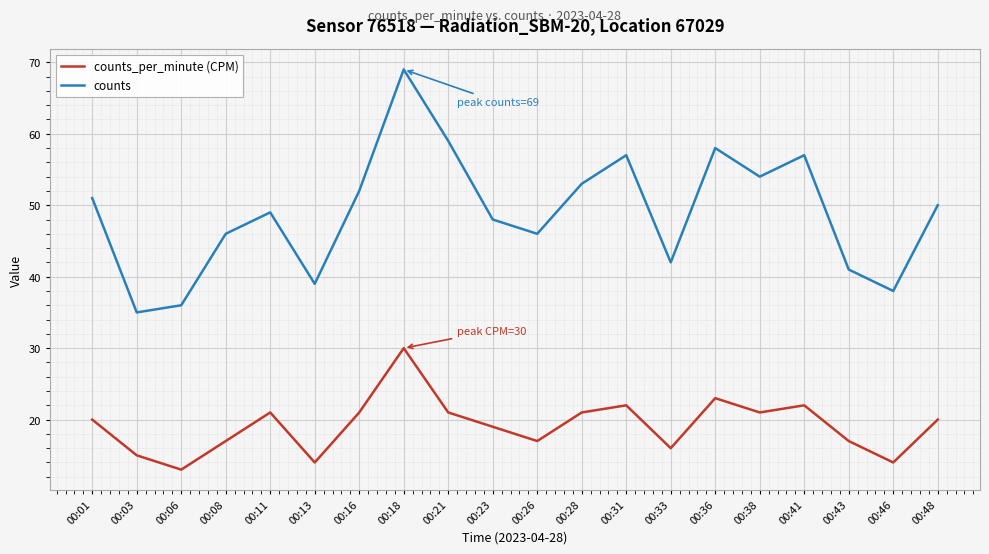

Read the counts_per_minute (CPM) value at 00:46.

14